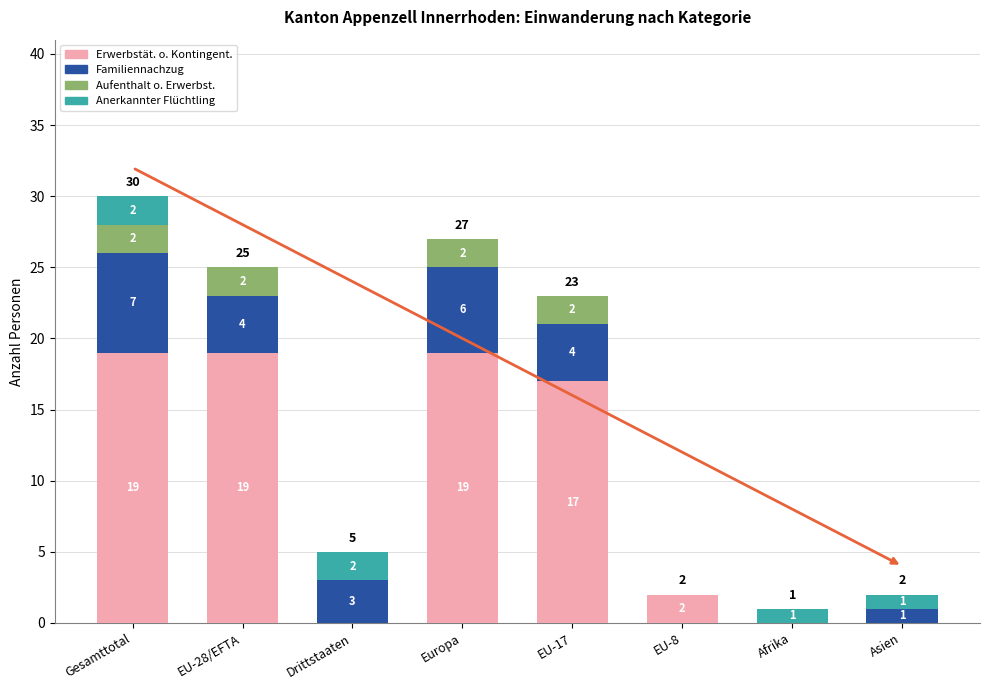

What is the total value across all series at Drittstaaten?

5